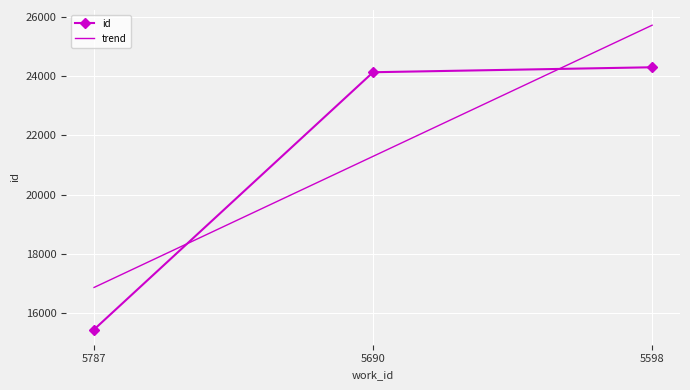

What is the average value?

21295